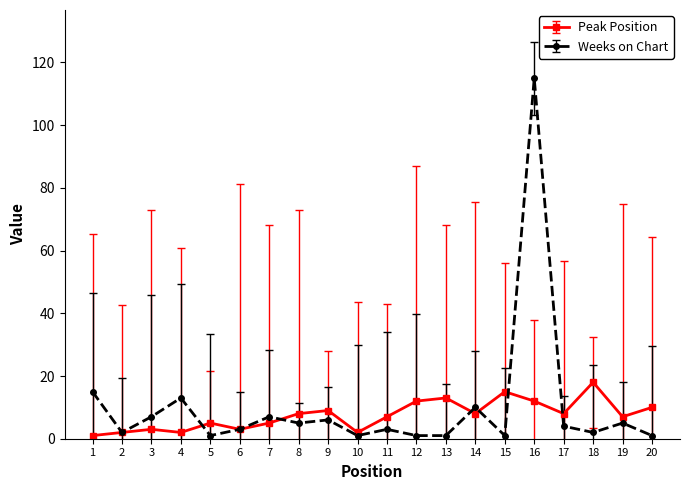

True or false: Weeks on Chart has a value of 1 at 15.

True